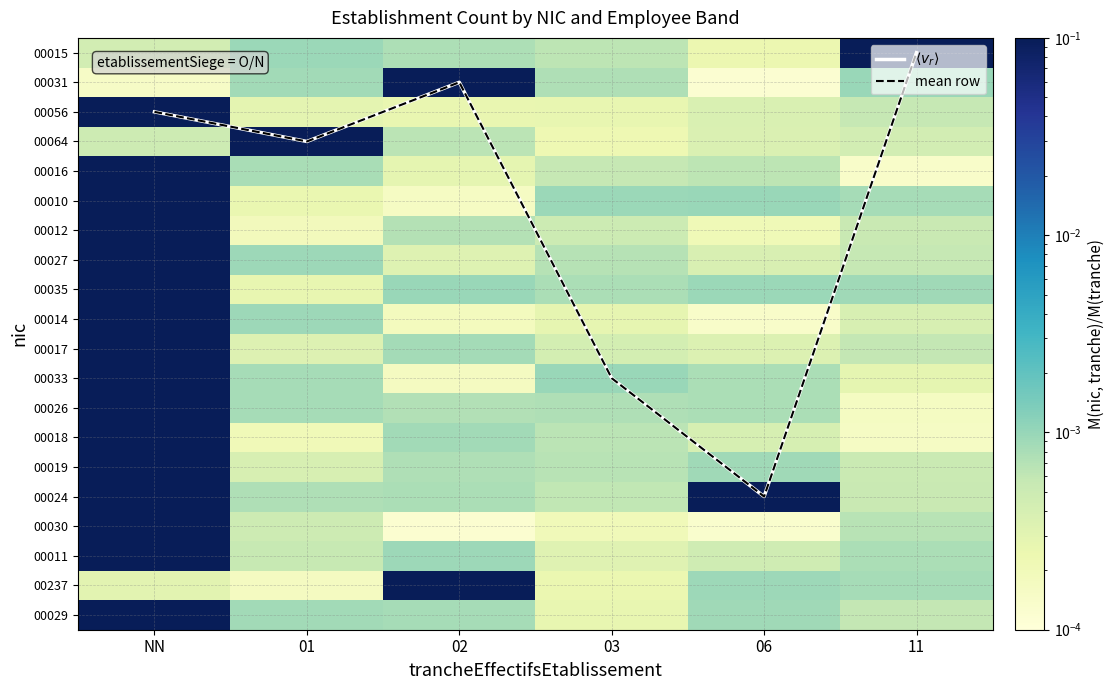

Rank the categories by 00024 value from highest to lowest.

06, NN, 02, 01, 03, 11